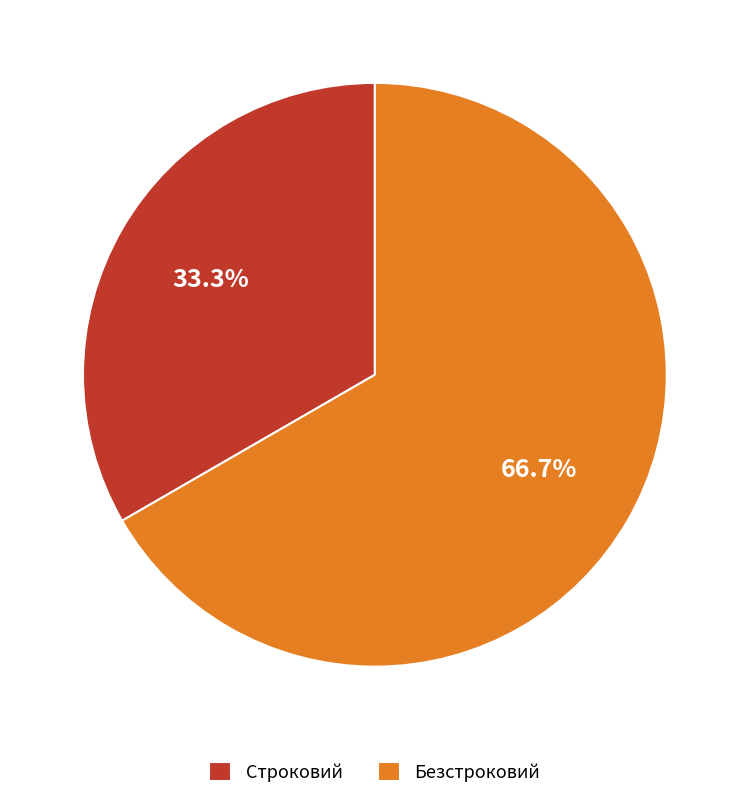

Which slice is the largest?

Безстроковий